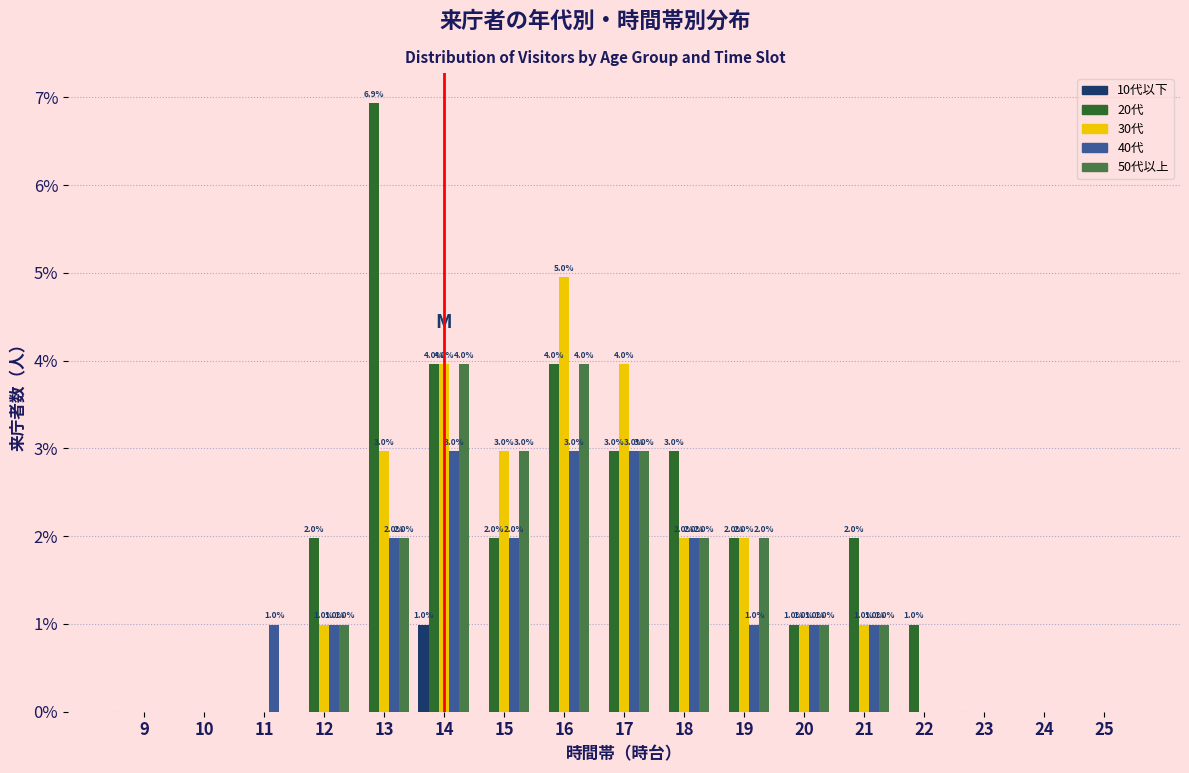

Reading right to left, extract all data points from this chart.

10代以下: 25=0.0	24=0.0	23=0.0	22=0.0	21=0.0	20=0.0	19=0.0	18=0.0	17=0.0	16=0.0	15=0.0	14=1.0	13=0.0	12=0.0	11=0.0	10=0.0	9=0.0
20代: 25=0.0	24=0.0	23=0.0	22=1.0	21=2.0	20=1.0	19=2.0	18=3.0	17=3.0	16=4.0	15=2.0	14=4.0	13=6.9	12=2.0	11=0.0	10=0.0	9=0.0
30代: 25=0.0	24=0.0	23=0.0	22=0.0	21=1.0	20=1.0	19=2.0	18=2.0	17=4.0	16=5.0	15=3.0	14=4.0	13=3.0	12=1.0	11=0.0	10=0.0	9=0.0
40代: 25=0.0	24=0.0	23=0.0	22=0.0	21=1.0	20=1.0	19=1.0	18=2.0	17=3.0	16=3.0	15=2.0	14=3.0	13=2.0	12=1.0	11=1.0	10=0.0	9=0.0
50代以上: 25=0.0	24=0.0	23=0.0	22=0.0	21=1.0	20=1.0	19=2.0	18=2.0	17=3.0	16=4.0	15=3.0	14=4.0	13=2.0	12=1.0	11=0.0	10=0.0	9=0.0